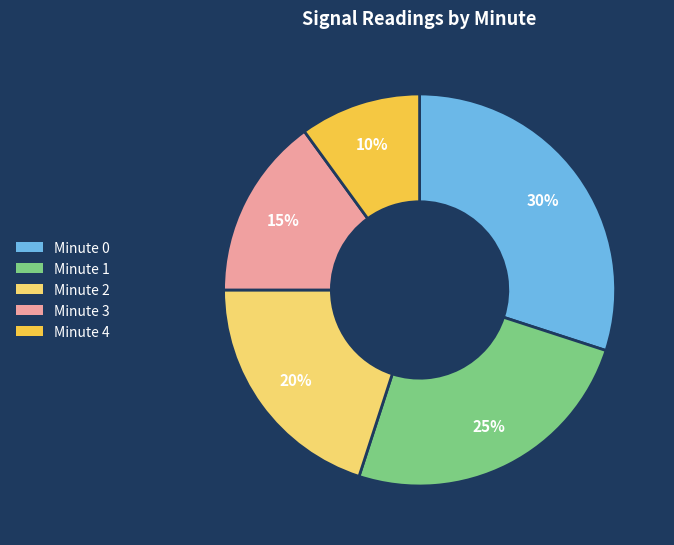

Count the number of slices in the pie.

5